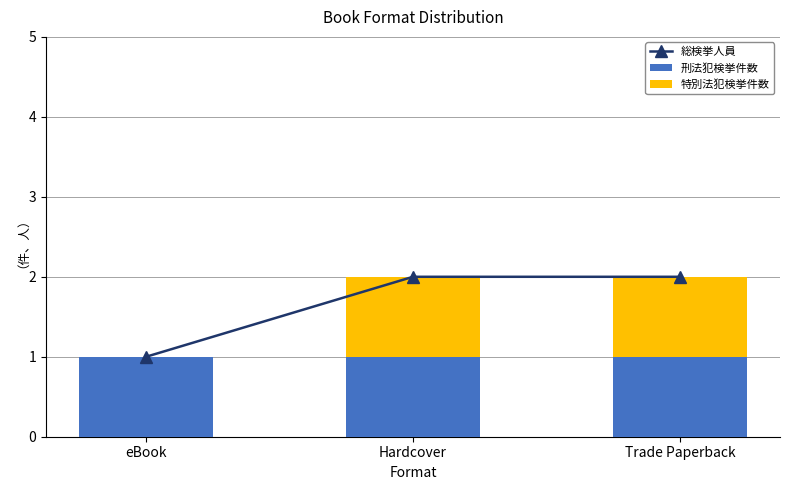

At eBook, list the series in order from largest to smallest.

総検挙人員, 刑法犯検挙件数, 特別法犯検挙件数